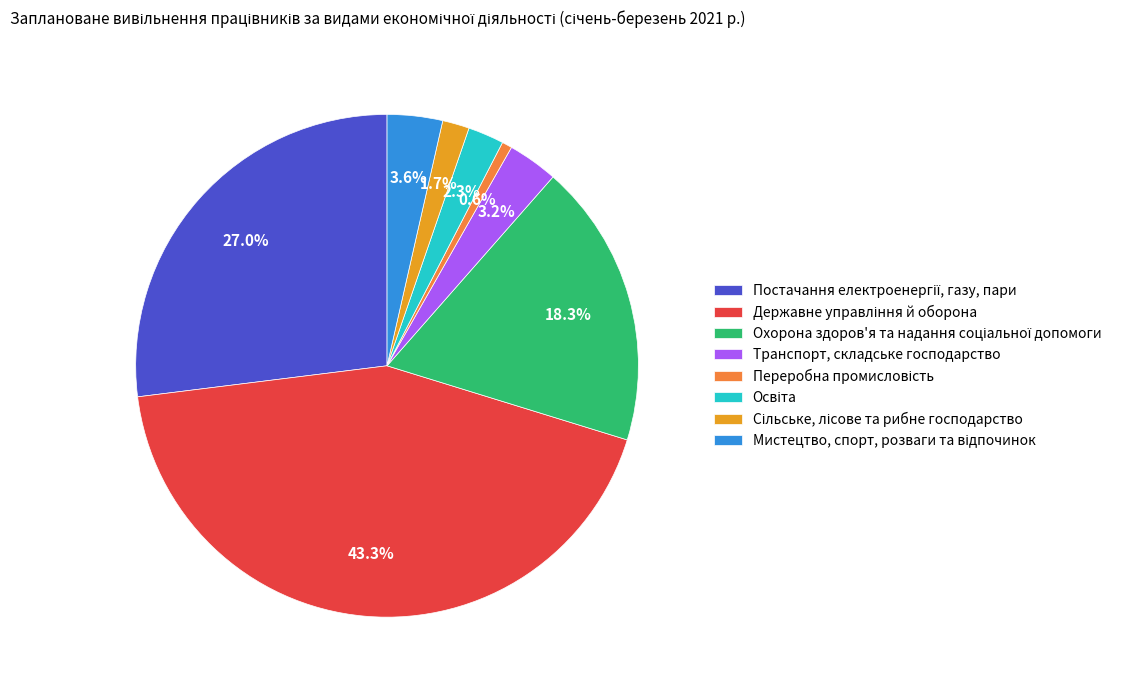

Is there a majority slice in this chart?

No